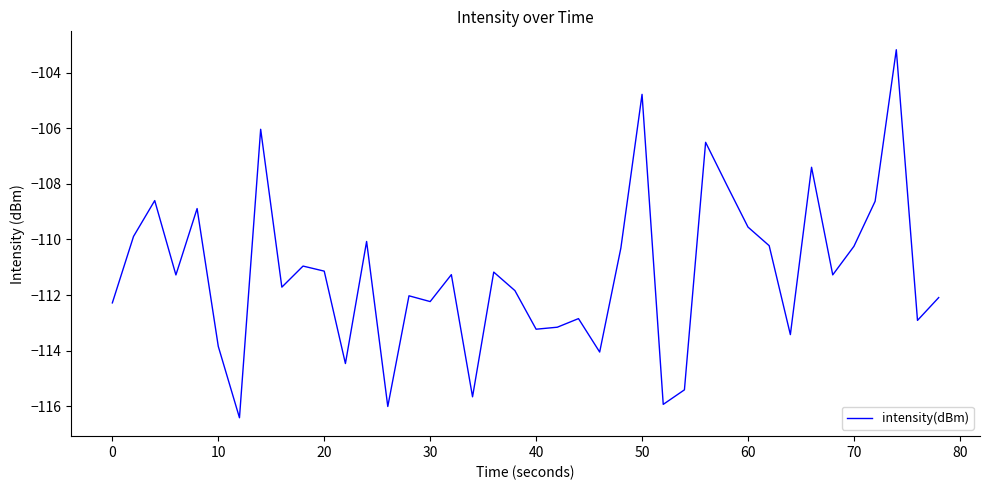

What is the difference between the maximum and minimum values?

13.2